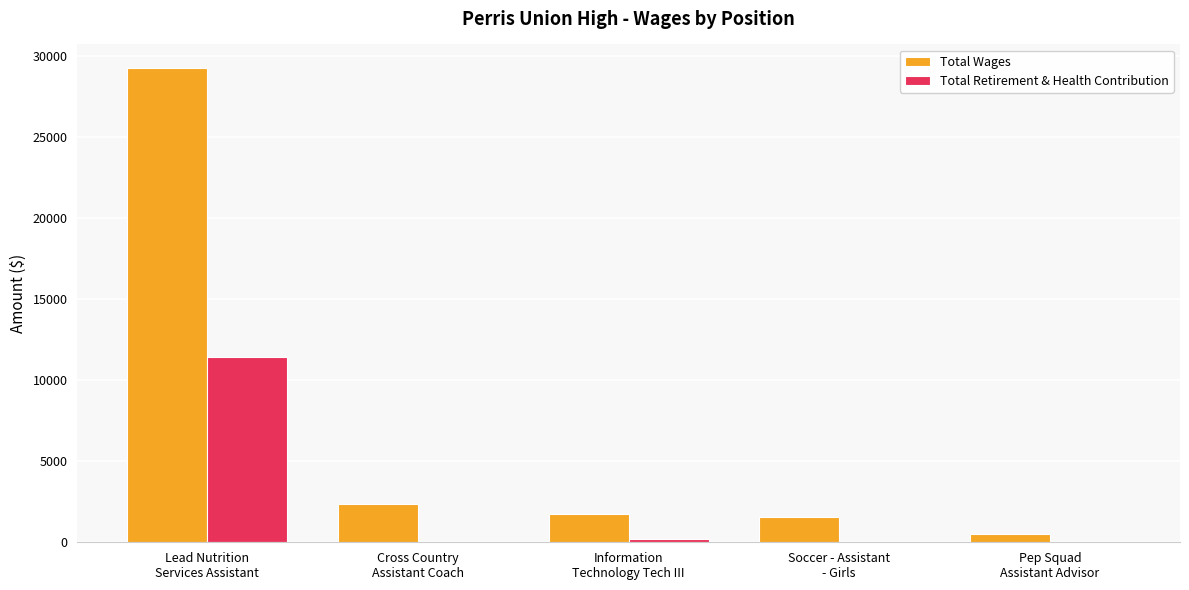

What is the sum of all Total Wages values?

35446